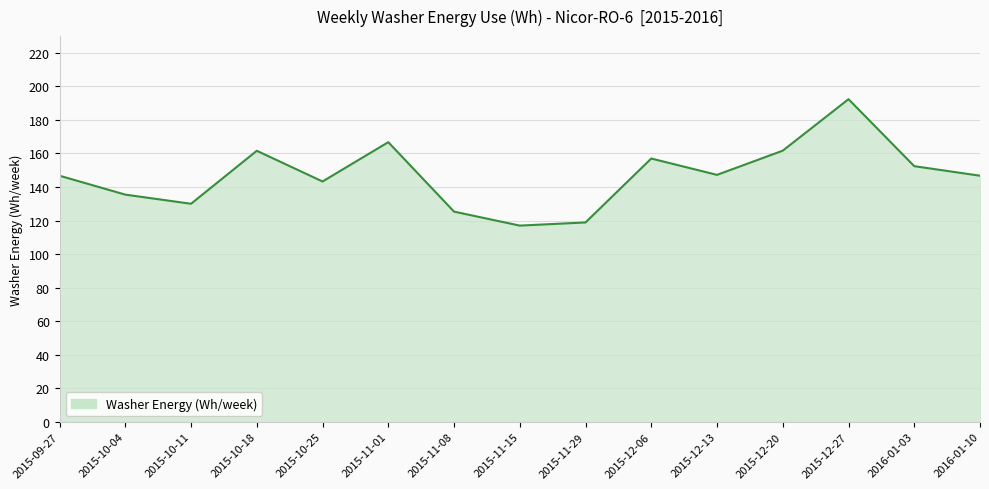

What is the difference between the maximum and minimum values?

75.4